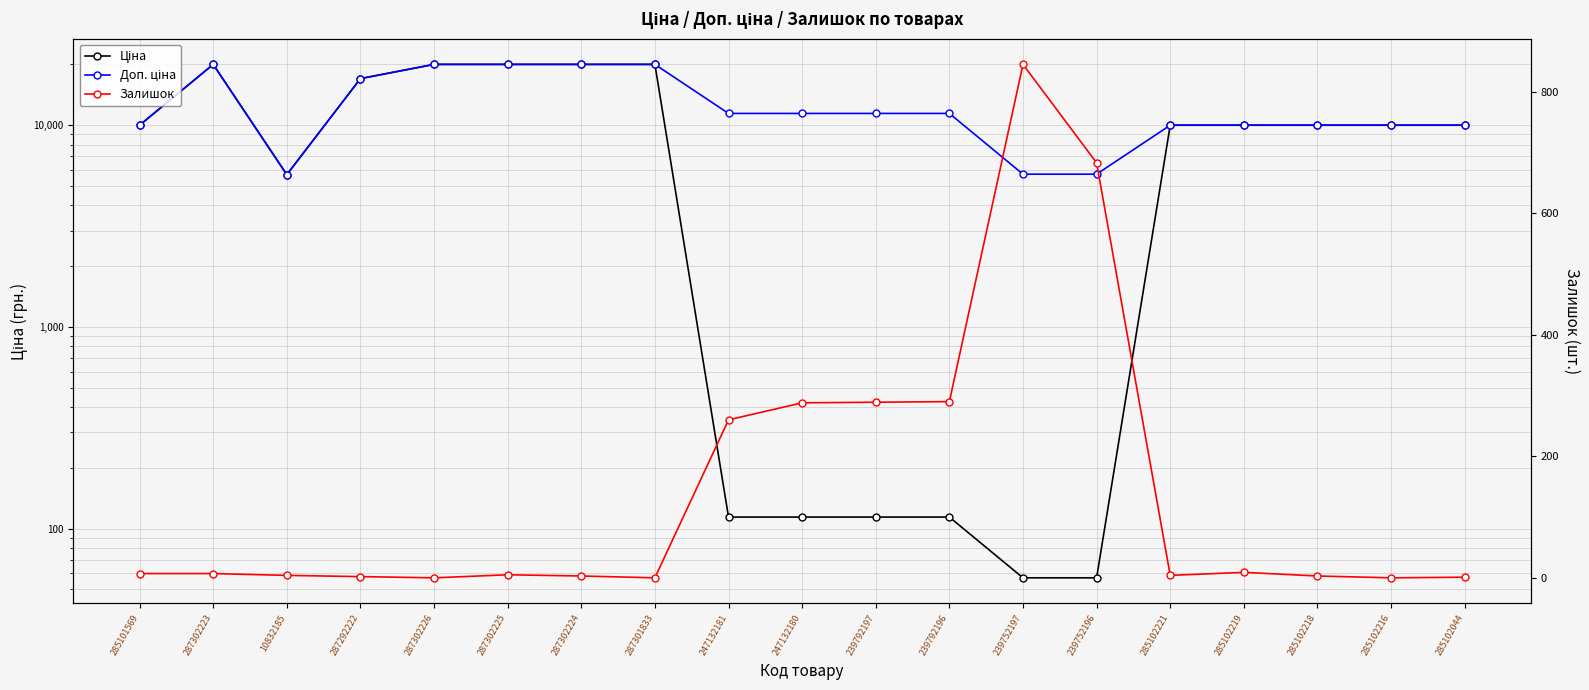

What is the label of the 15th point from the left?

285102221